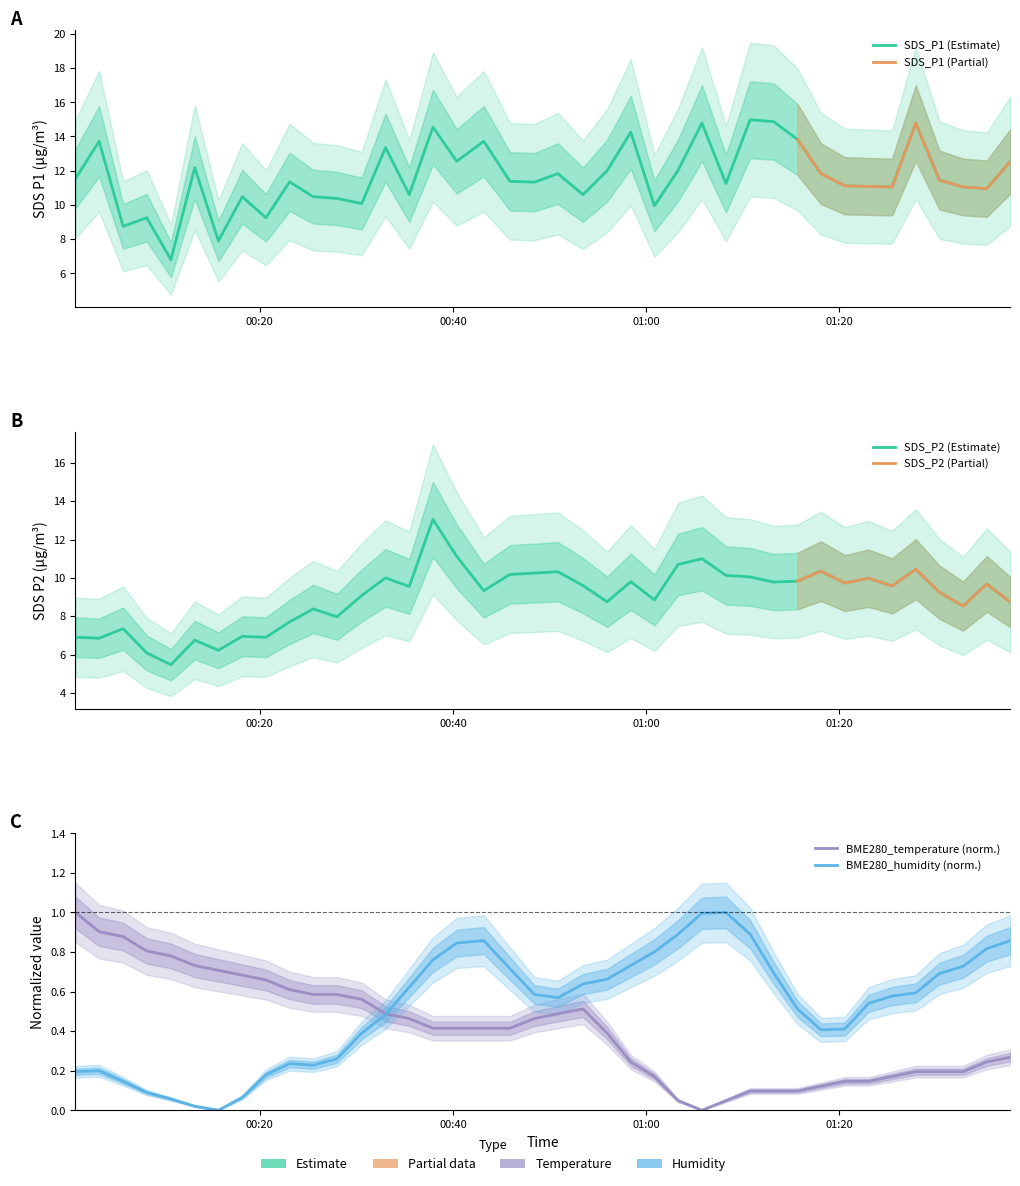

Which series has the widest spread of values?

SDS_P1